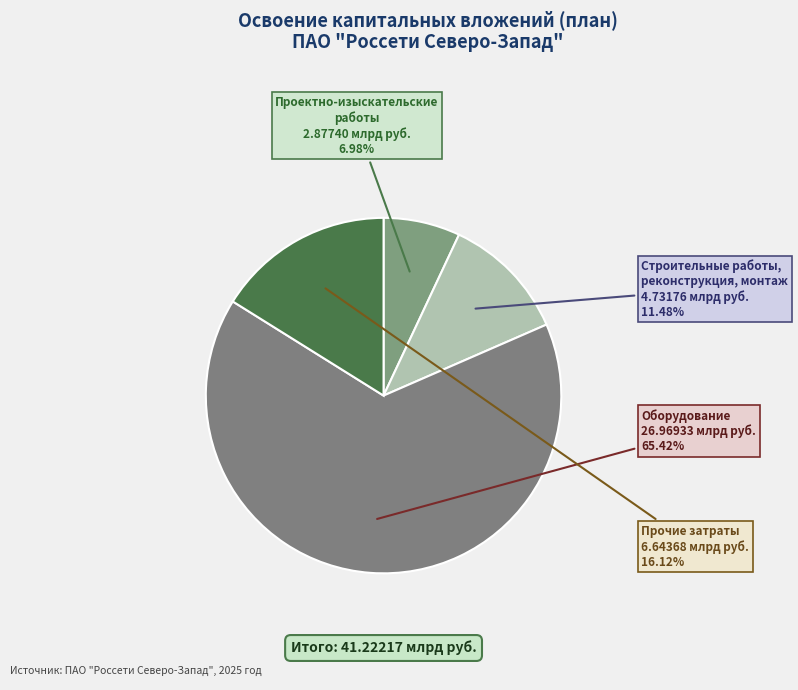

Which category has the biggest portion of the pie?

оборудование